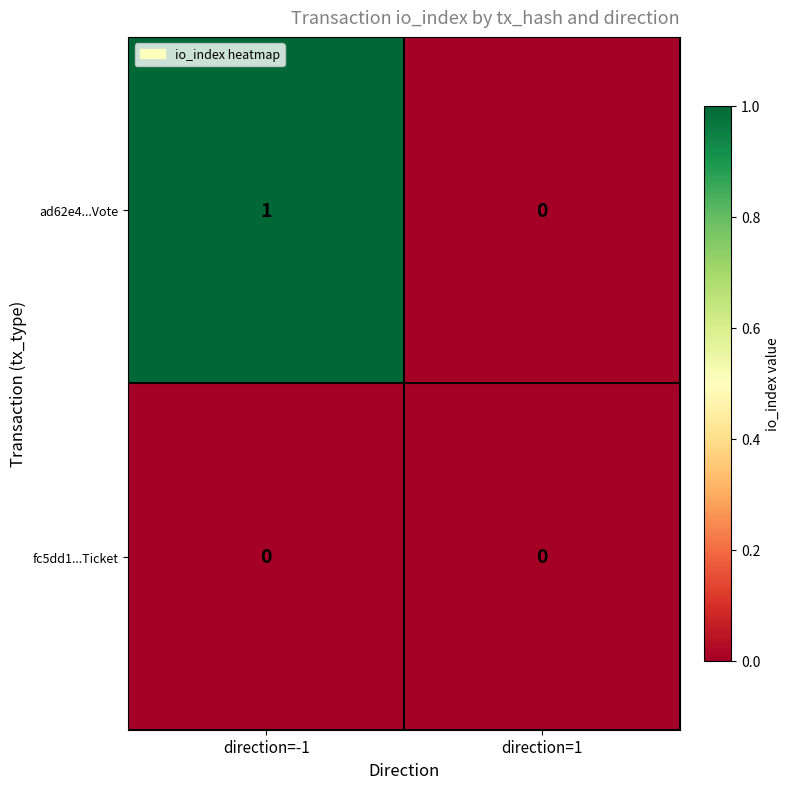

How many distinct data groups are displayed?

2